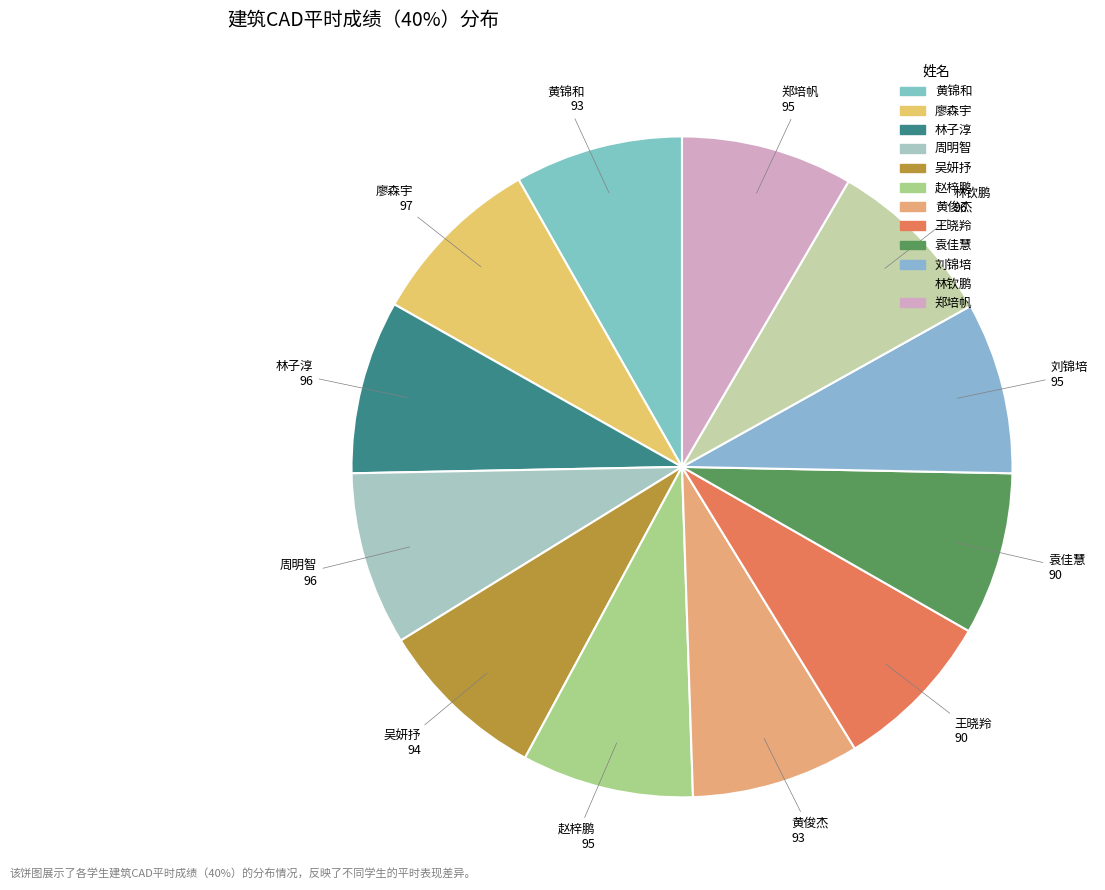

True or false: 周明智 accounts for 2% of the total.

False